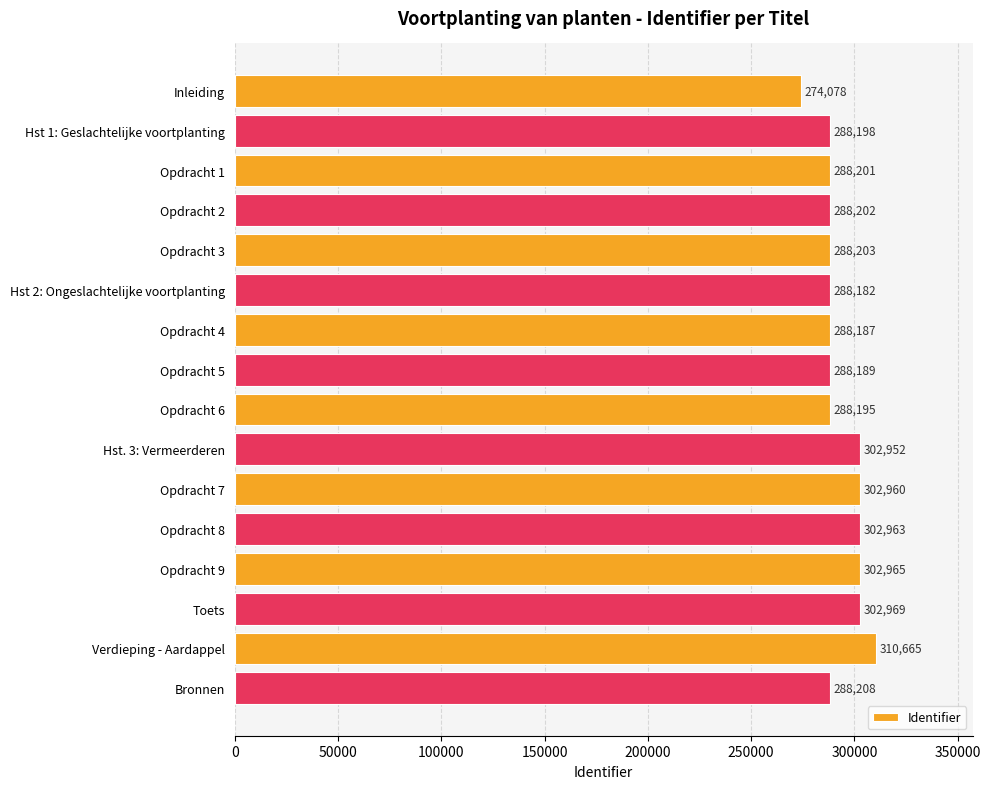

What is the approximate value at Opdracht 7, to the nearest 10?

302960